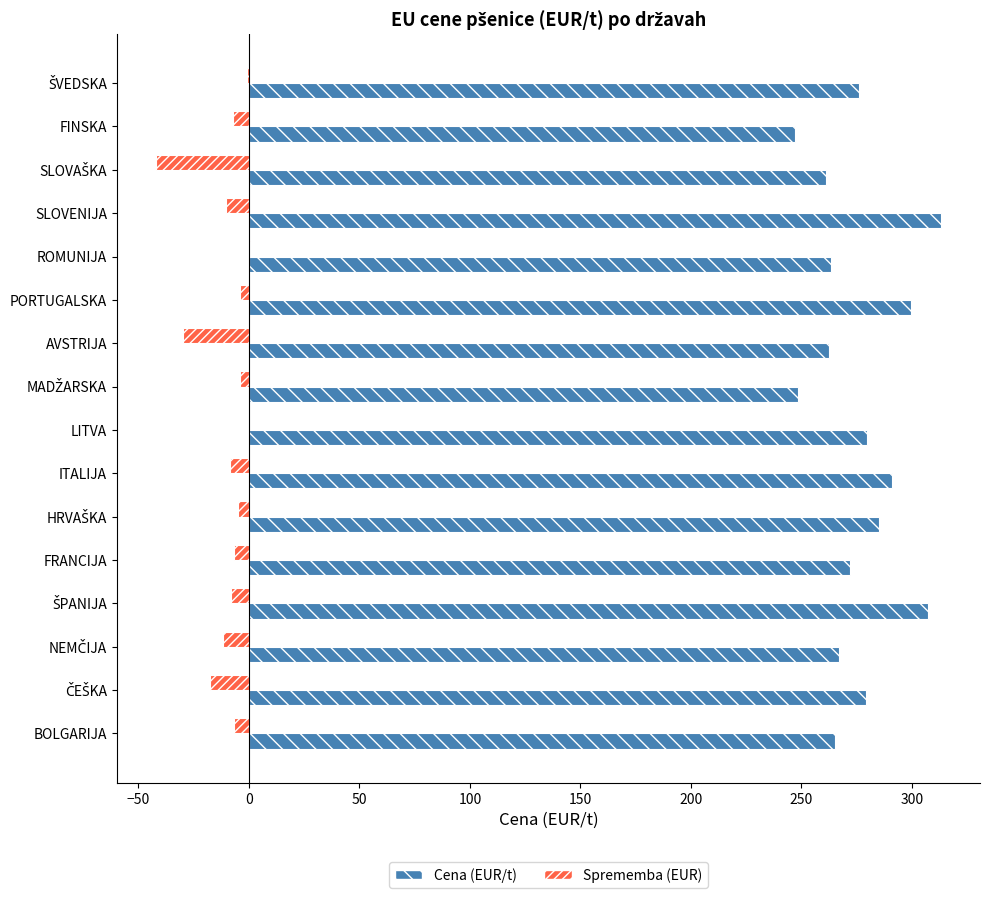

The Sprememba (EUR) series shows -8.7 at ITALIJA. True or false?

True